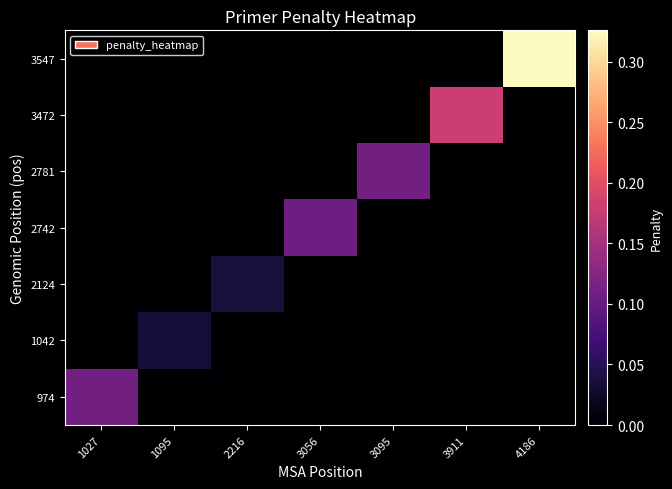

Which category has the lowest value across all series?

1095